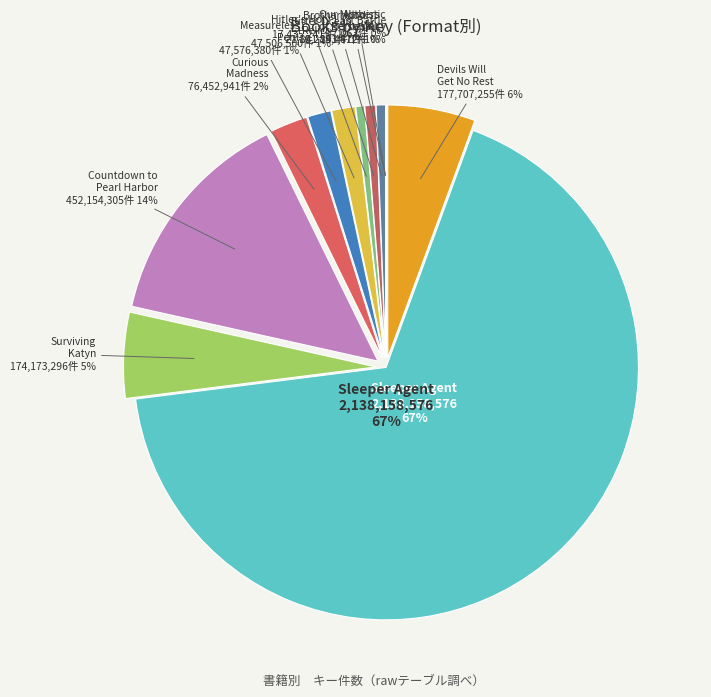

Which has a higher value, Brotherhood of Heroes or Sleeper Agent?

Sleeper Agent